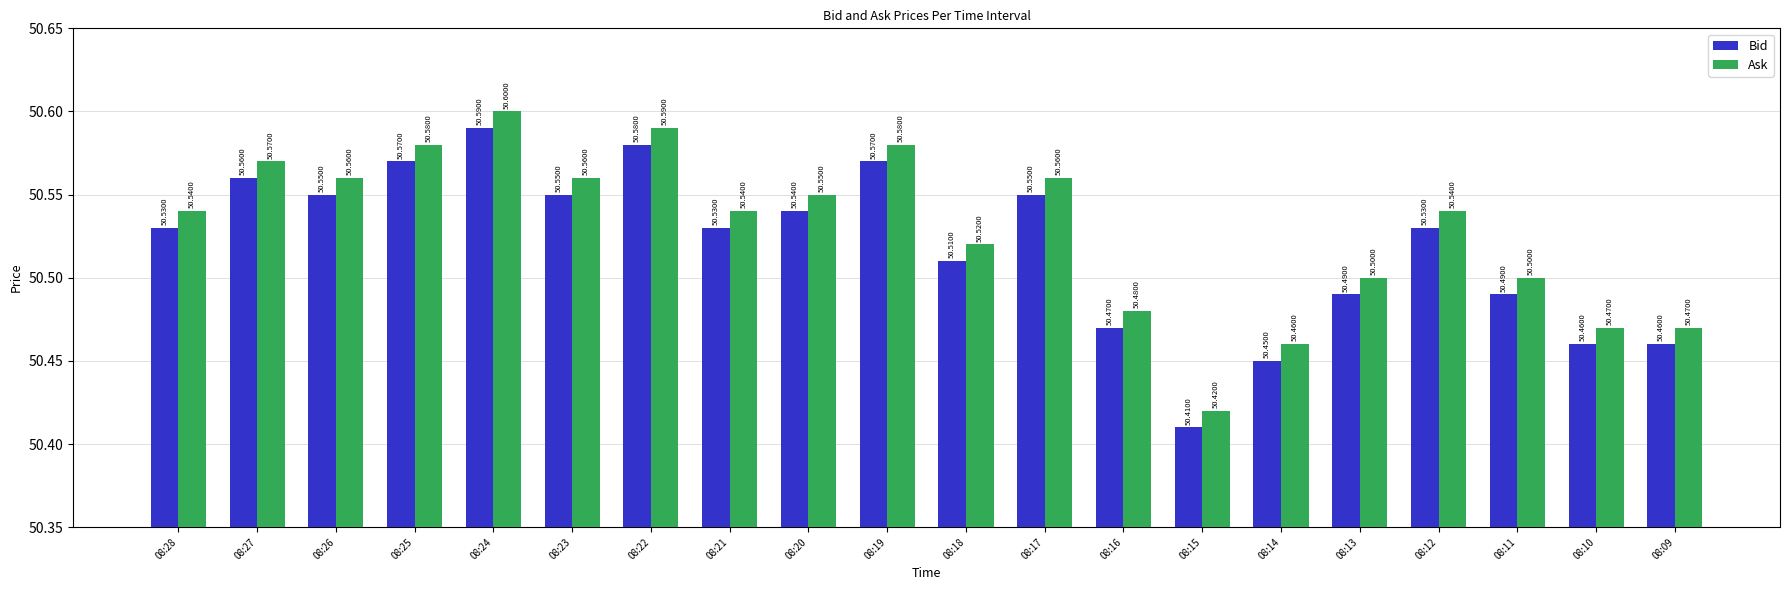

What is the sum of all Bid values?

1010.4